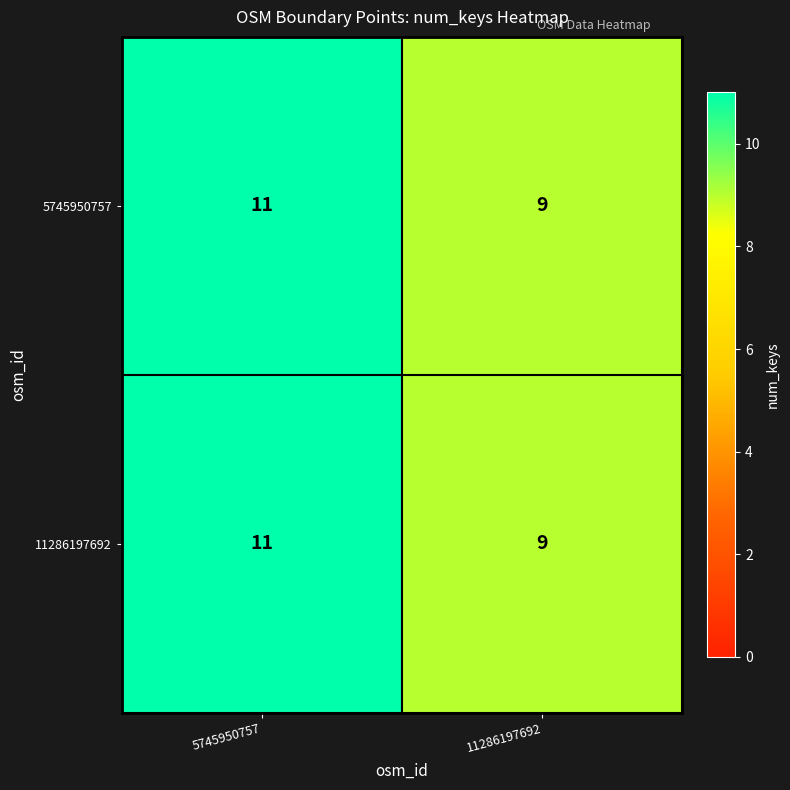

Read the 5745950757 value at 11286197692.

9